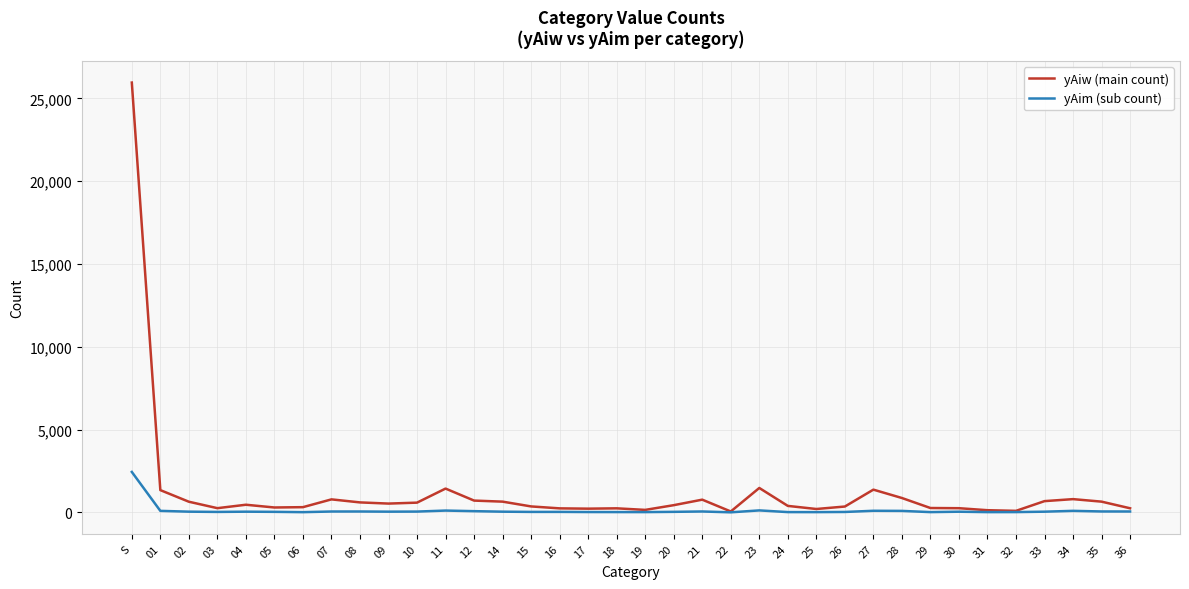

What is the maximum value shown in the chart?

25957